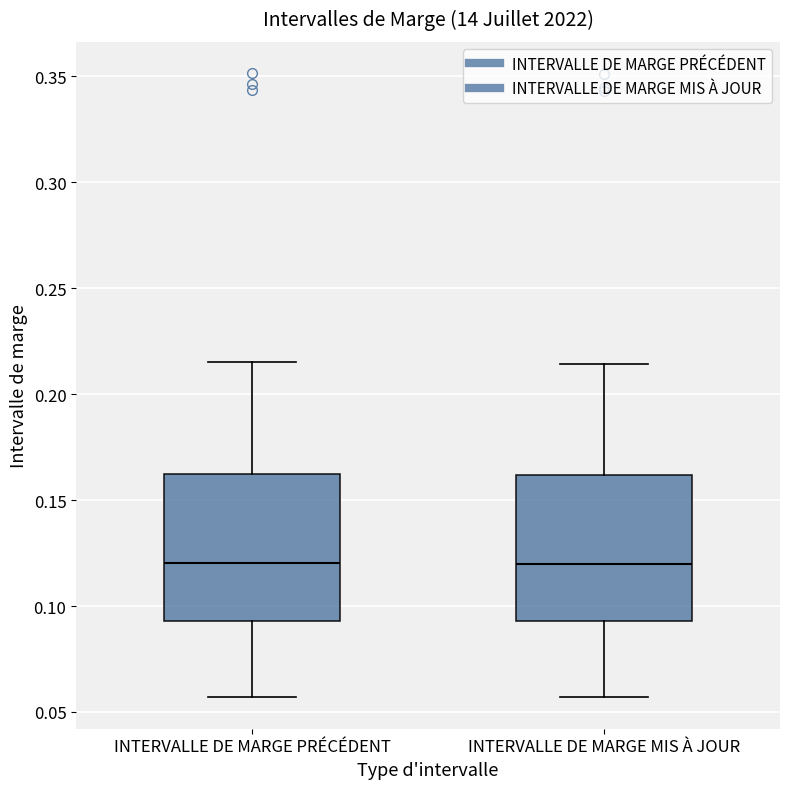

Reading left to right, read every box against the y-axis: the position of its median line, the range the box covers, and the ends of its whiskers. The values are not printed on the chart, so give them approximately, as read against the axis.

INTERVALLE DE MARGE PRÉCÉDENT: median 0.120, box 0.095 to 0.160, whiskers 0.055 to 0.215
INTERVALLE DE MARGE MIS À JOUR: median 0.120, box 0.095 to 0.160, whiskers 0.055 to 0.215